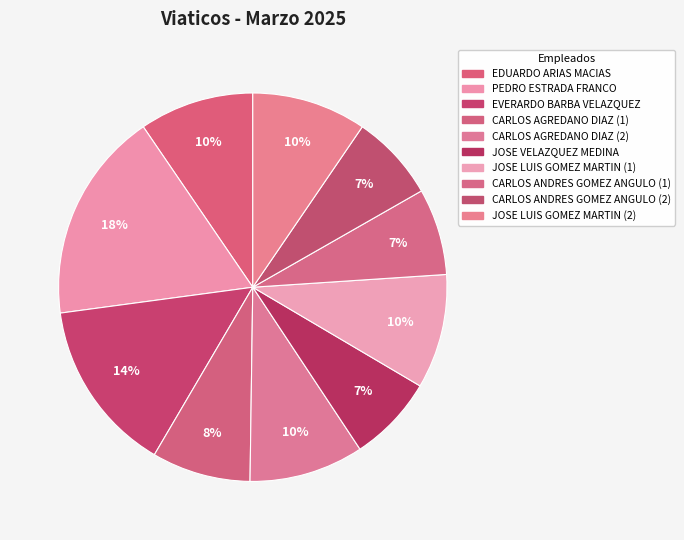

How many slices are in this pie chart?

10